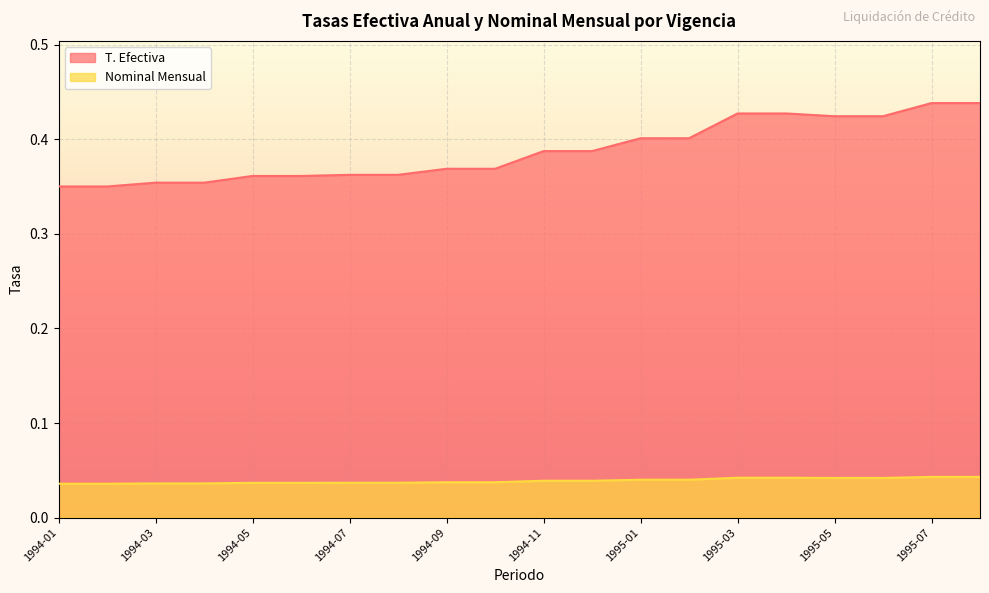

What is the label of the 12th point from the left?

1994-12